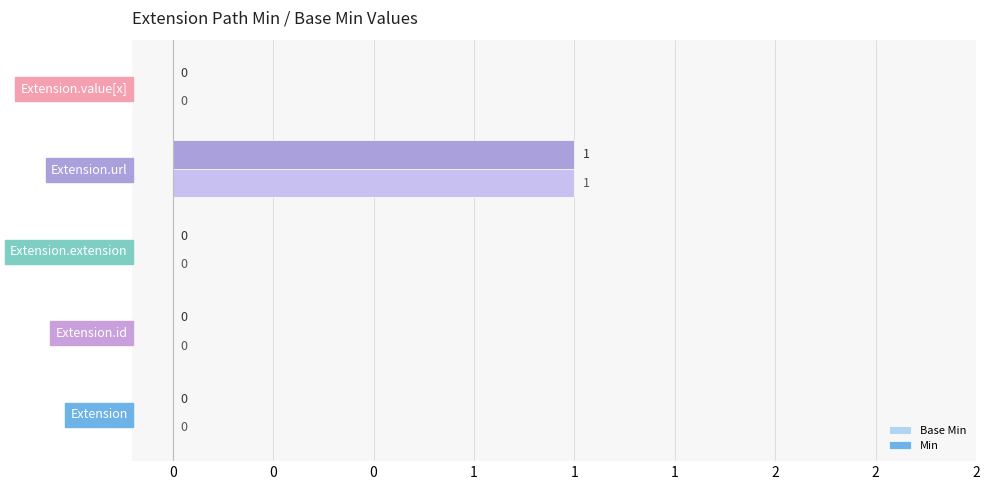

How many groups of bars are there?

5